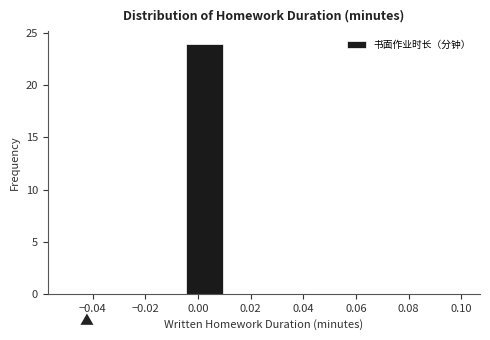

What is the height of the bar covering -0.005 to 0.010 on the x-axis? Neither the bar edges nor the heights are printed on the chart, so give them approximately, as read against the axes.

24